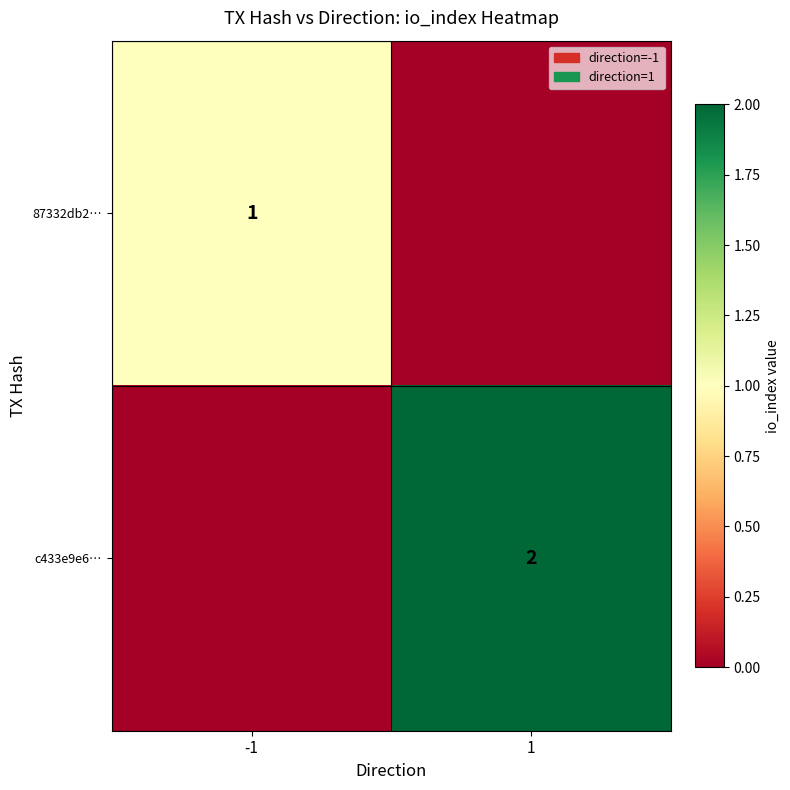

Is it true that 87332db2… equals 1 at -1?

True